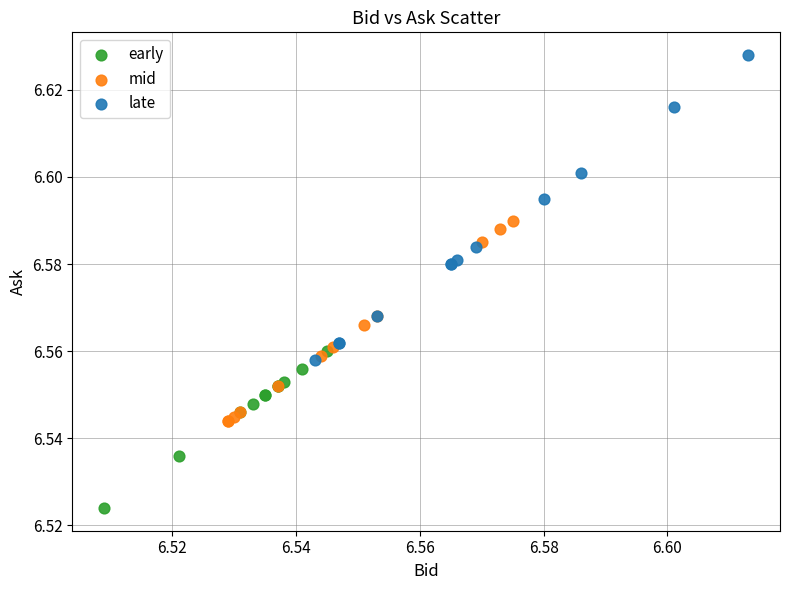

Which series has the widest spread of Y values?

late